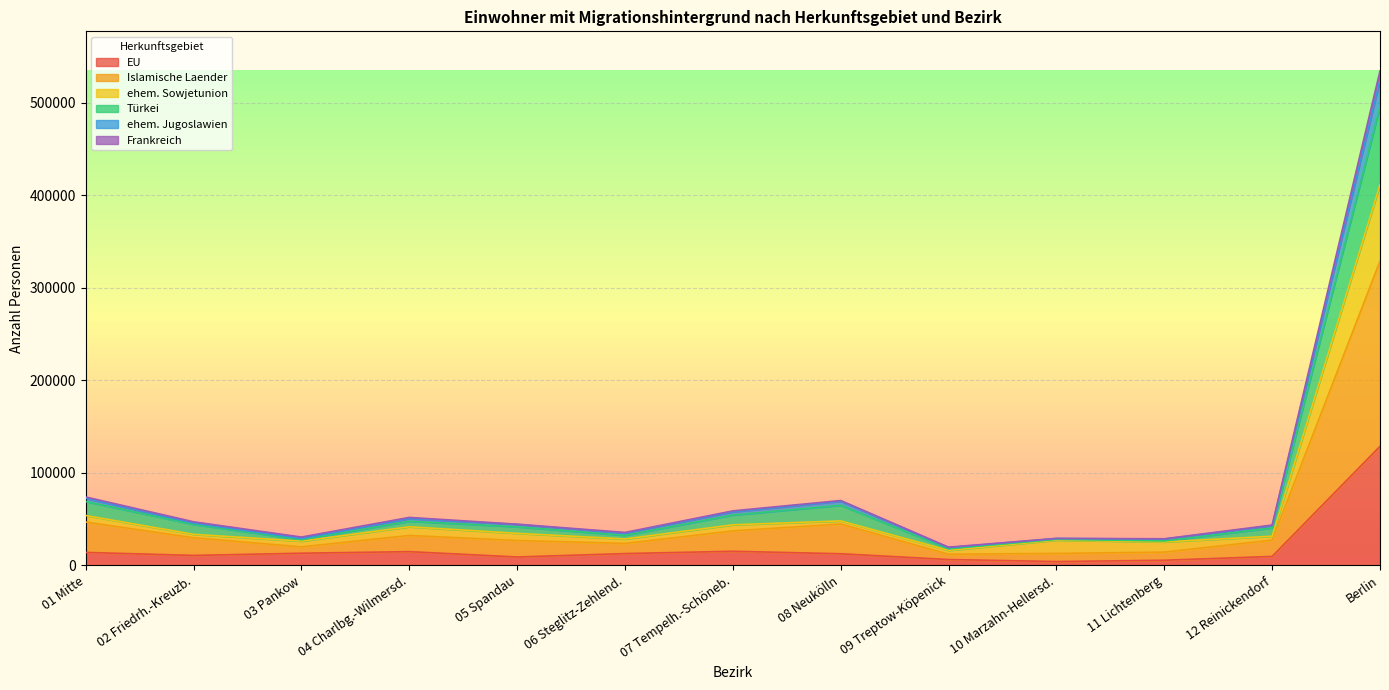

Does the chart display data point markers on the line(s)?

No